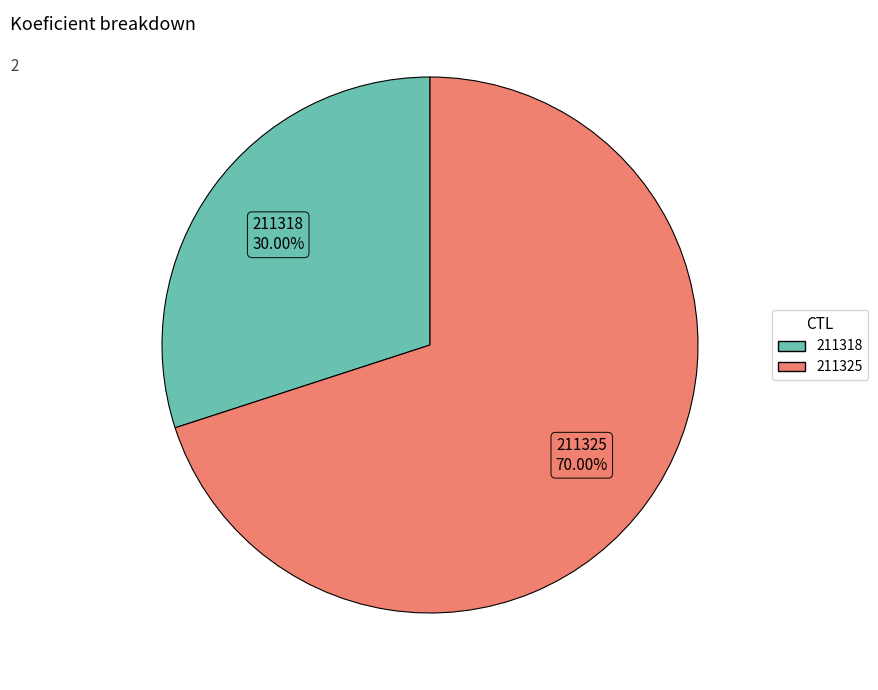

The 211325 slice represents 70% of the pie. True or false?

True